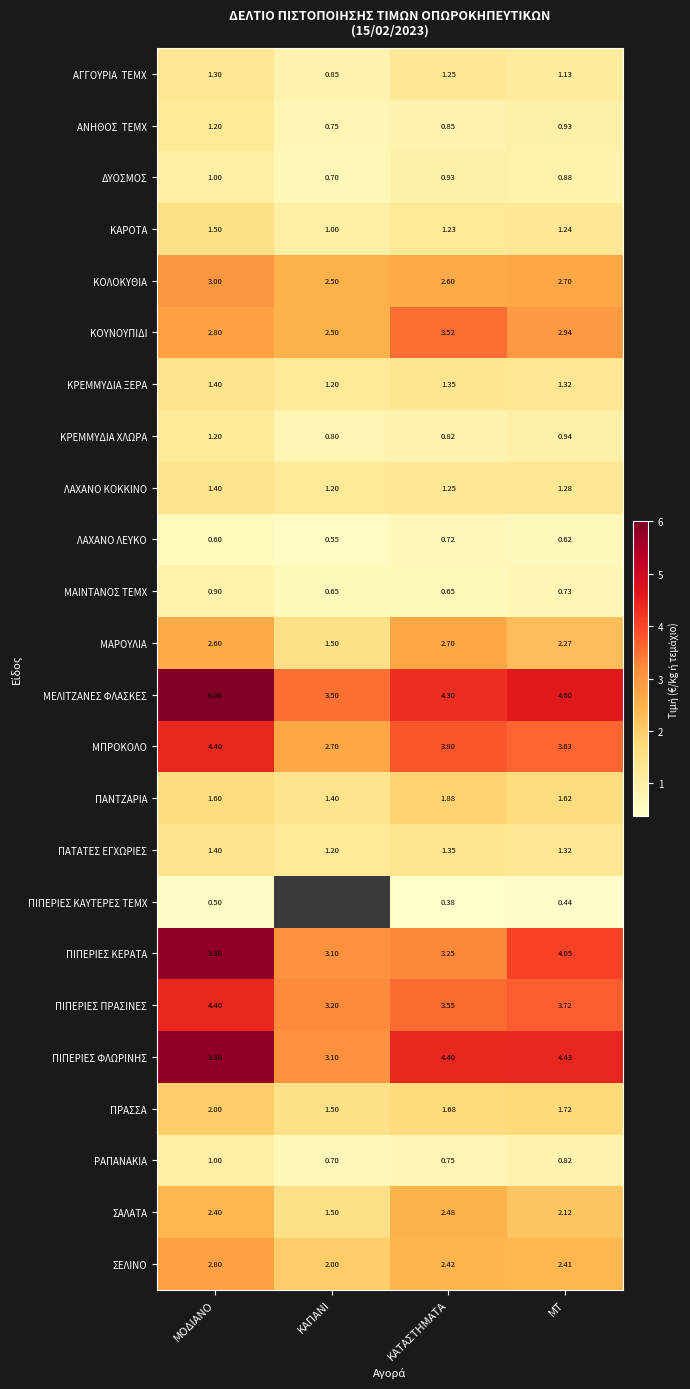

Between ΚΑΠΑΝΙ and ΚΑΤΑΣΤΗΜΑΤΑ, which series saw the biggest shift?

ΠΙΠΕΡΙΕΣ ΦΛΩΡΙΝΗΣ